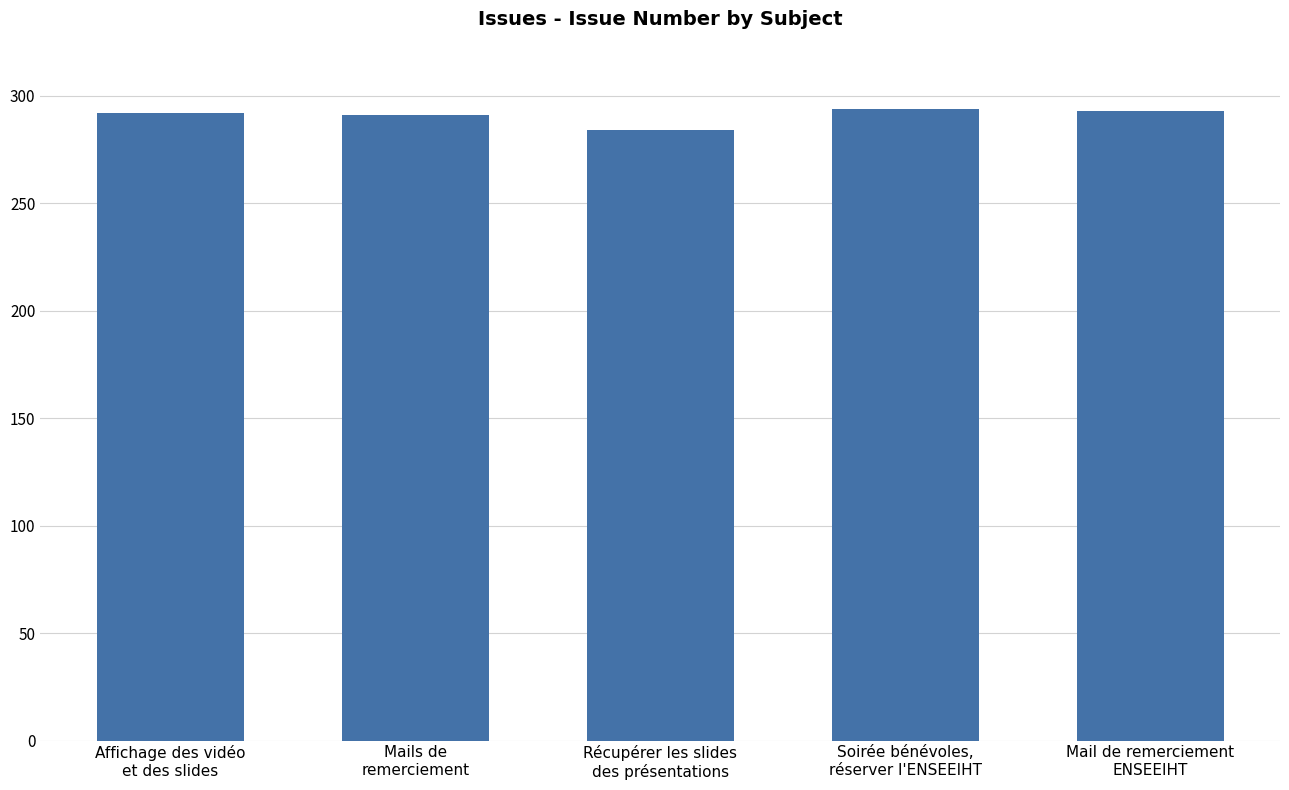

What is the value of the 1st bar from the left?

292